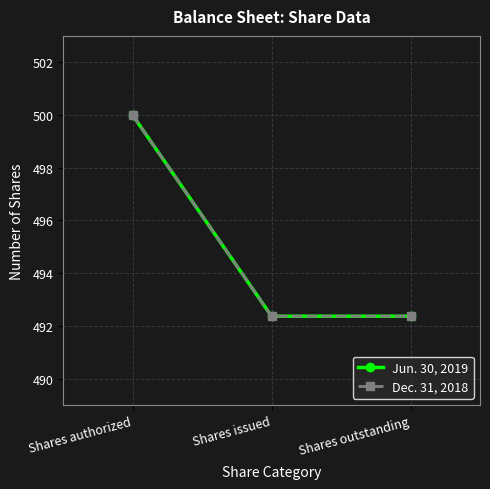

What is the average value of the Jun. 30, 2019 series?

494.9